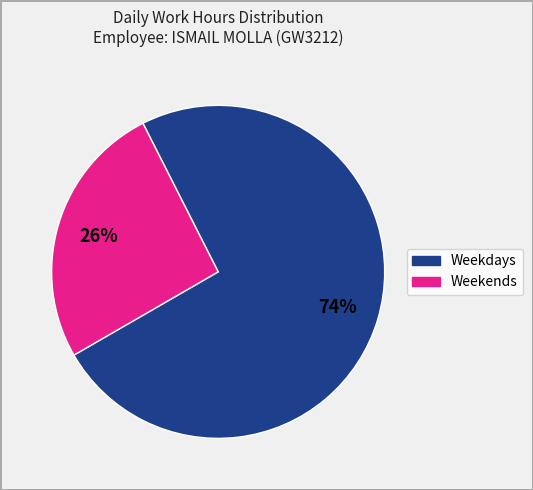

Is there a majority slice in this chart?

Yes